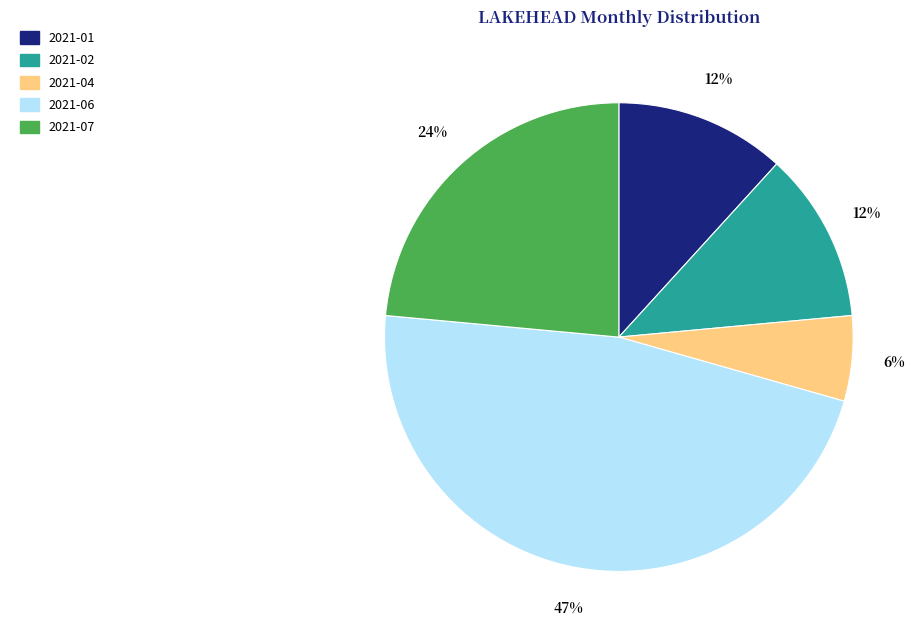

Does any single category account for the majority?

No